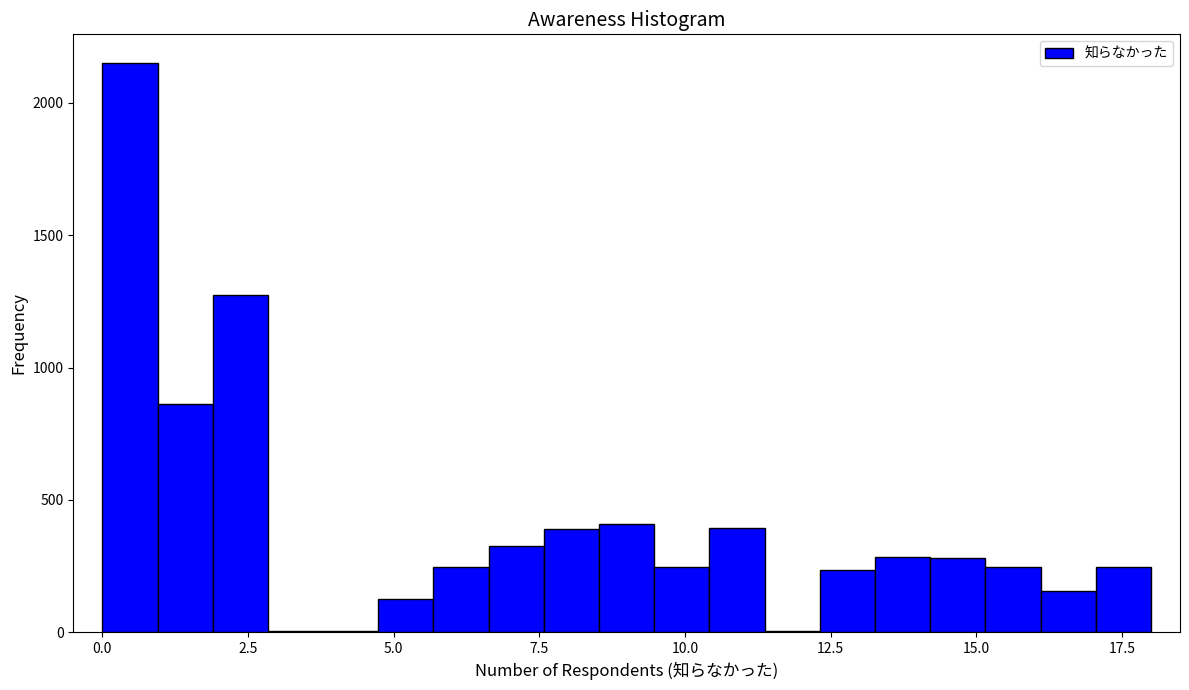

Read against the x-axis, roughly where is the centre of the tallest bar?

0.5